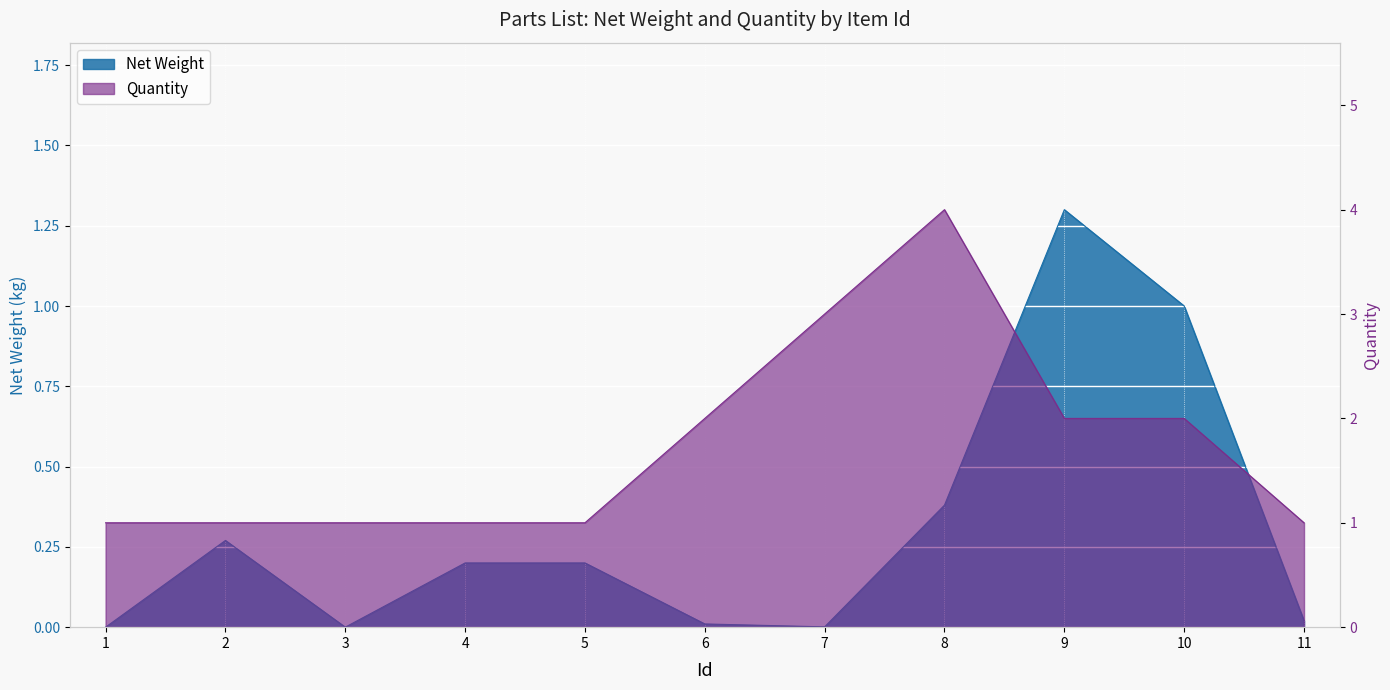

What are all the series names shown in the legend?

Net Weight, Quantity